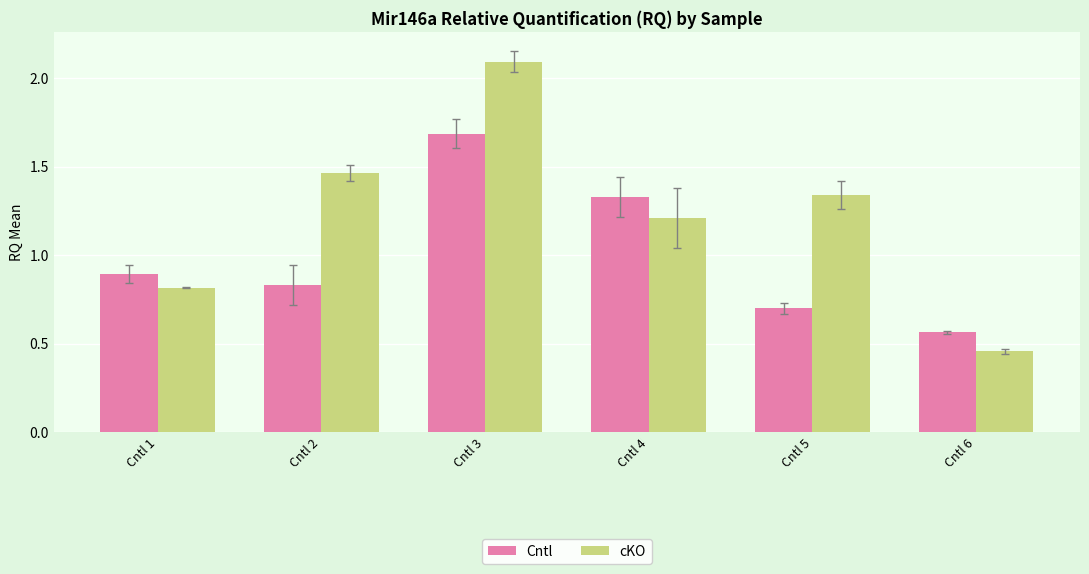

How many data points does each series have?

6